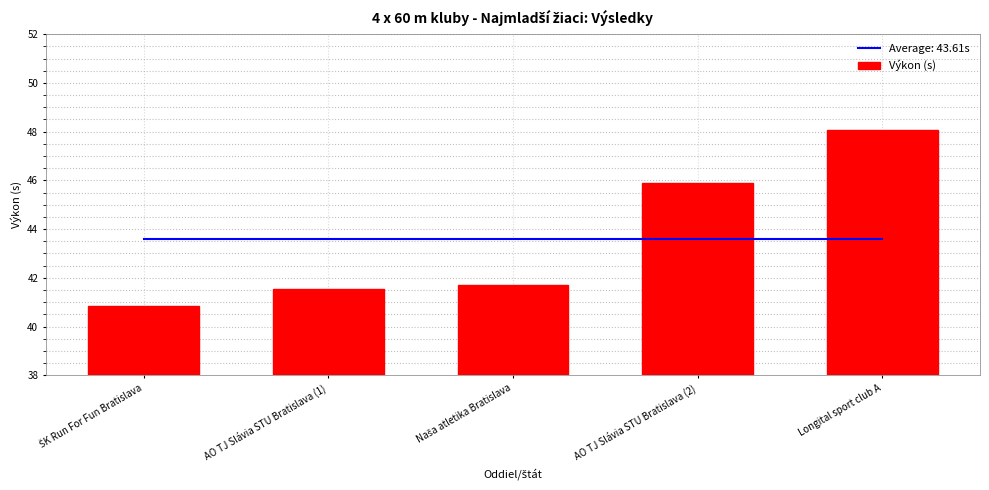

Reading left to right, extract all data points from this chart.

ŠK Run For Fun Bratislava=40.8	AO TJ Slávia STU Bratislava (1)=41.6	Naša atletika Bratislava=41.7	AO TJ Slávia STU Bratislava (2)=45.9	Longital sport club A=48.1